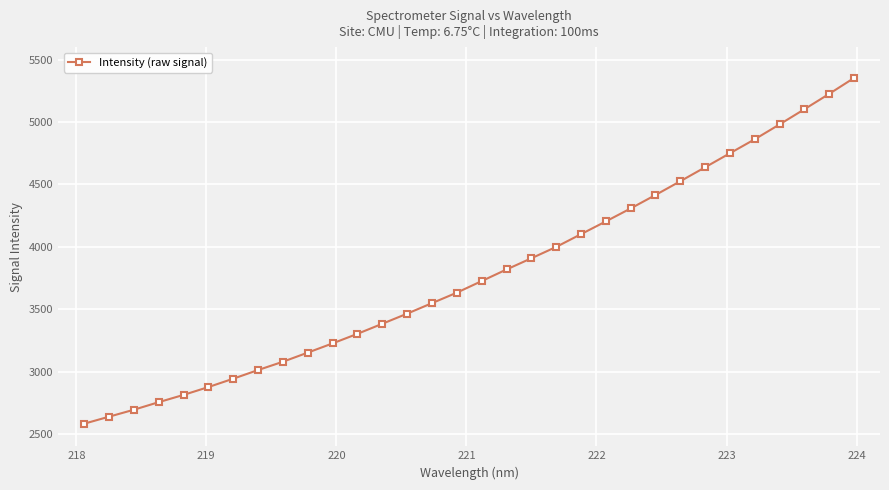

Reading left to right, what are all the values shown in this chart?

2581.1	2637.4	2693.2	2753.9	2812.3	2875.1	2942.3	3011.8	3078.4	3151.5	3225.6	3302.3	3383.0	3464.1	3548.4	3632.4	3725.3	3818.2	3908.1	3999.1	4101.6	4203.8	4307.9	4415.6	4526.1	4637.9	4750.6	4862.6	4981.8	5103.4	5226.7	5353.9